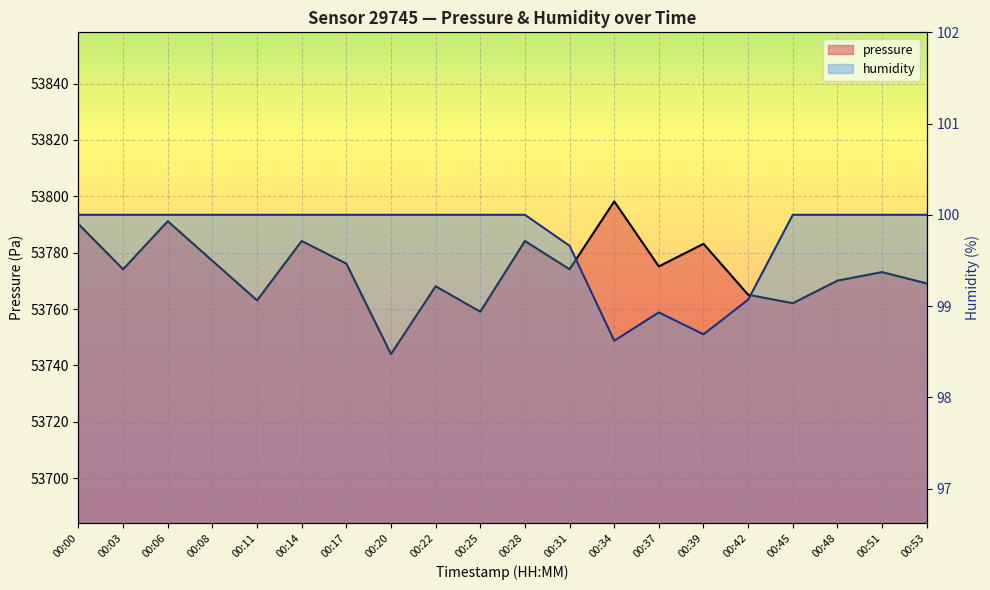

What is the sum of the humidity values at 00:22 and 00:25?

200.0